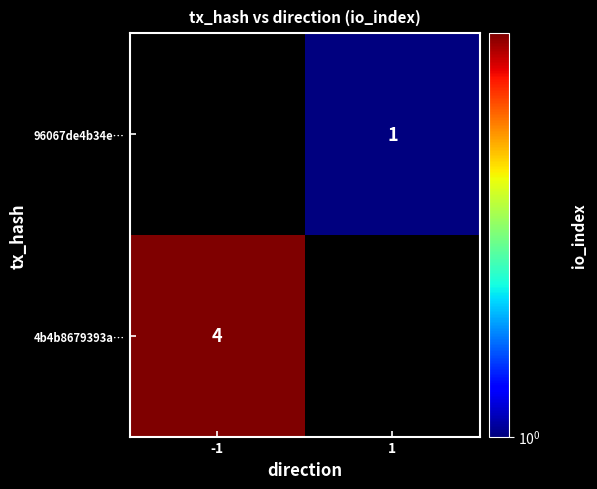

The value of 4b4b8679393a… at -1 is 5. True or false?

False